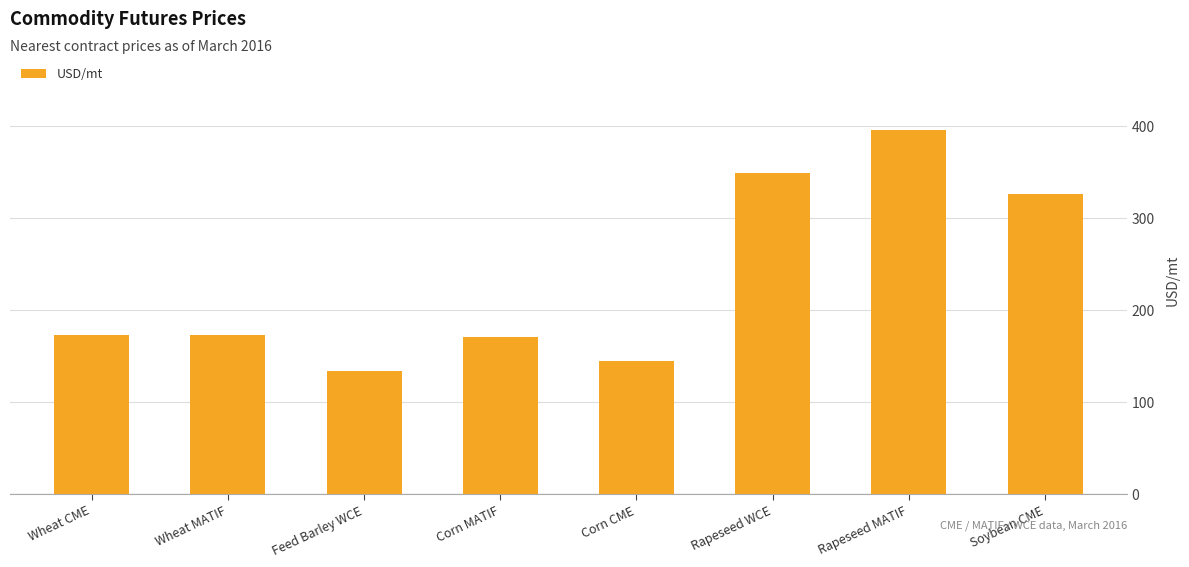

The chart shows a value of 241.7 at Corn MATIF. True or false?

False